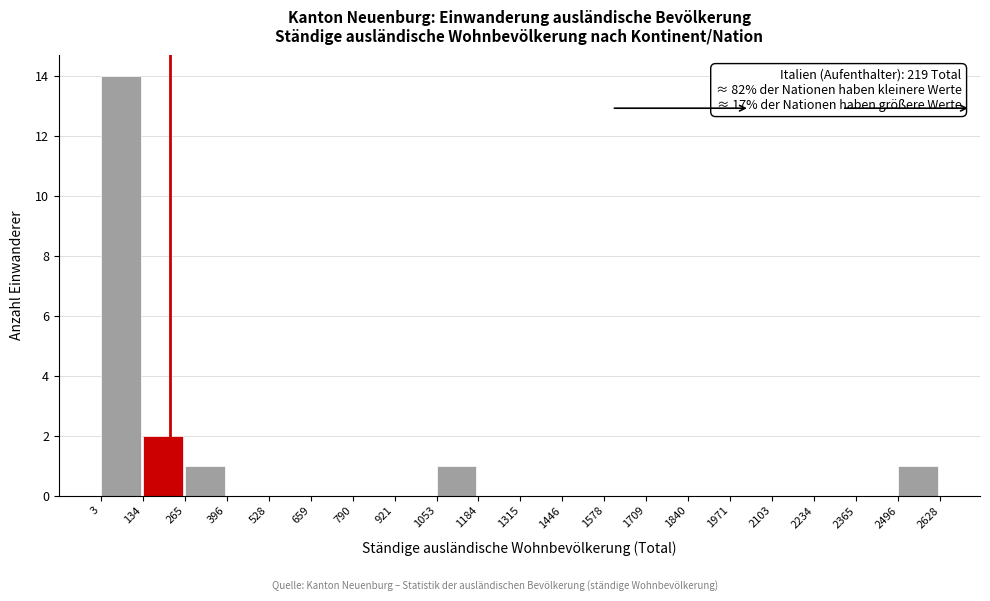

Which range on the x-axis has the tallest bar?

3 to 134